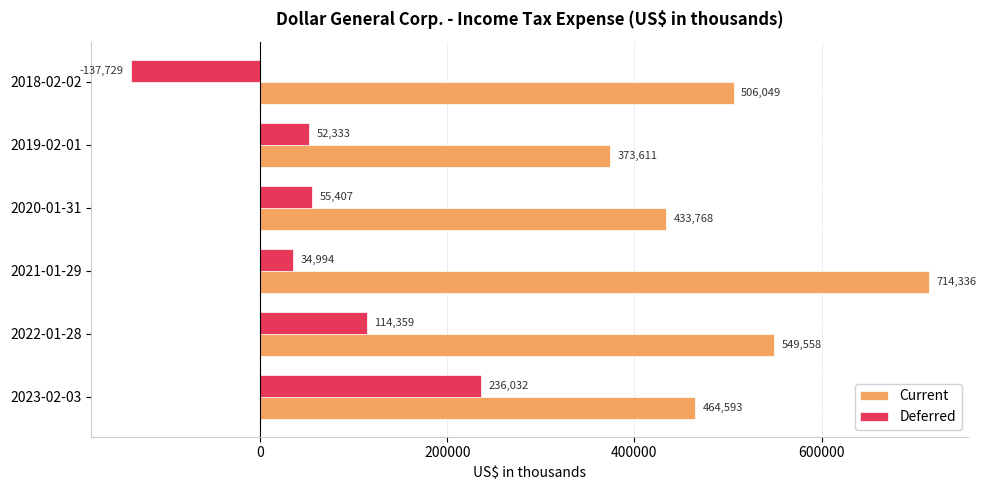

What is the smallest value displayed?

-137729